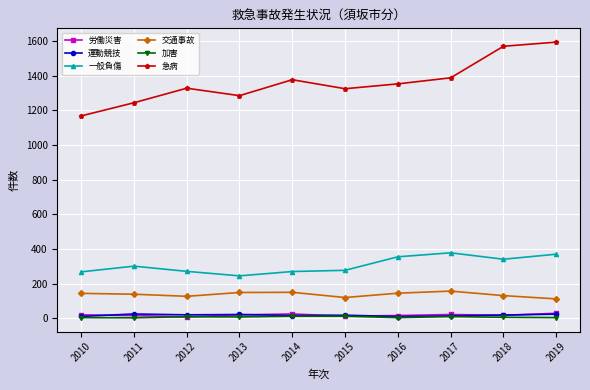

What is the spread (max minus min) of values at 2010?

1164